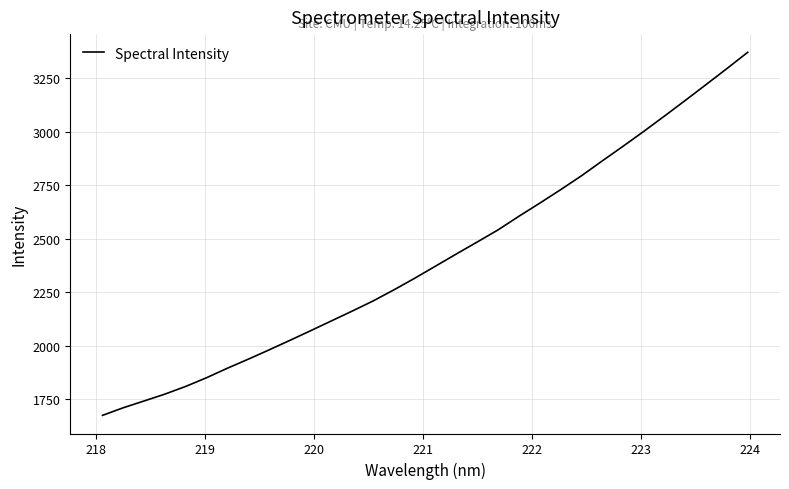

Reading left to right, list all the values displayed in this chart.

1674.4	1710.1	1741.8	1773.9	1810.0	1850.6	1895.0	1937.1	1980.6	2025.2	2070.5	2116.5	2162.4	2209.7	2261.6	2316.0	2372.6	2429.4	2485.2	2541.8	2605.3	2666.5	2729.2	2794.0	2863.7	2932.0	3002.0	3073.9	3147.0	3221.0	3295.7	3371.7